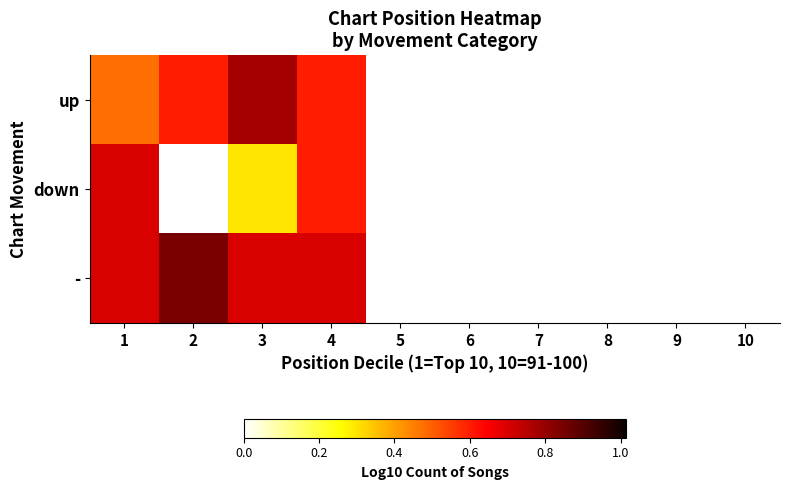

The - series shows 0.7 at 4. True or false?

True